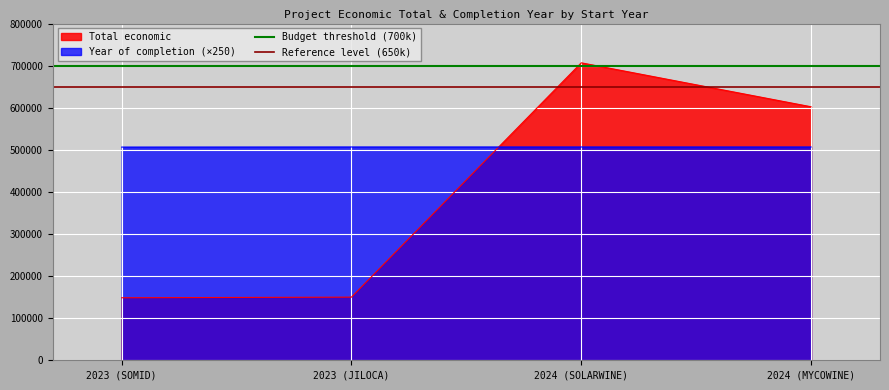

The Reference level (650k) series shows 898330 at 2023 (JILOCA). True or false?

False